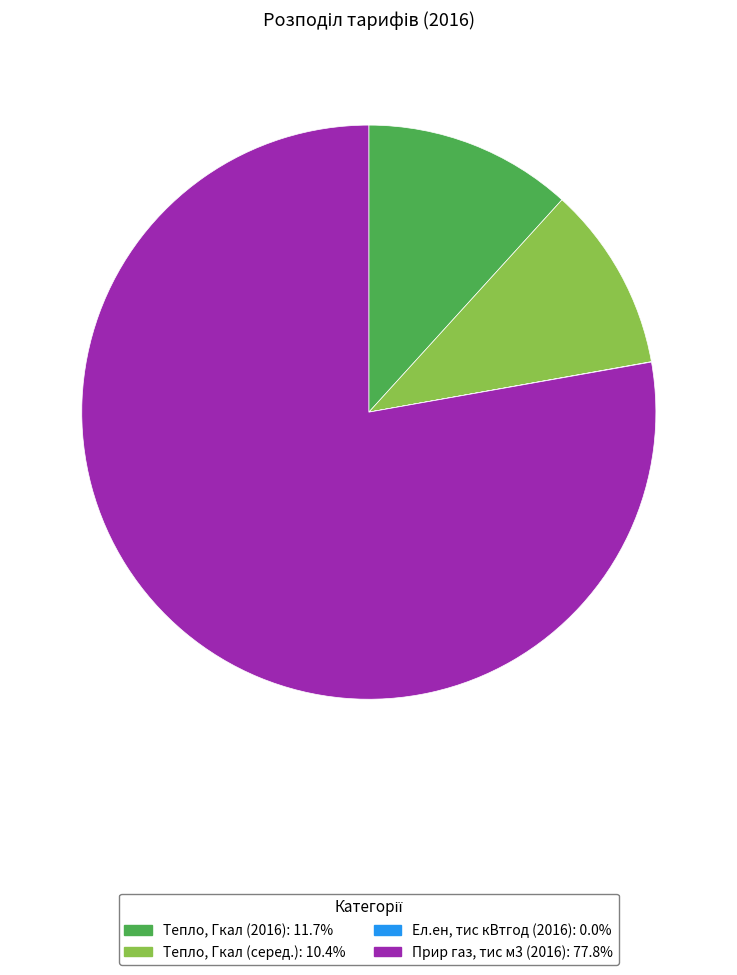

Is there a majority slice in this chart?

Yes